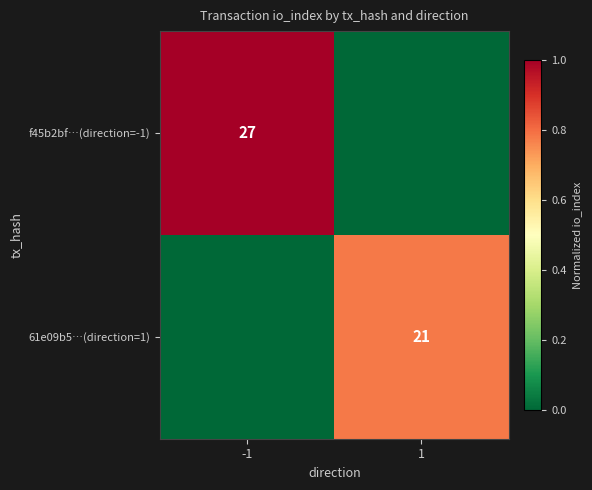

The 61e09b5…(direction=1) series shows 21 at 1. True or false?

True